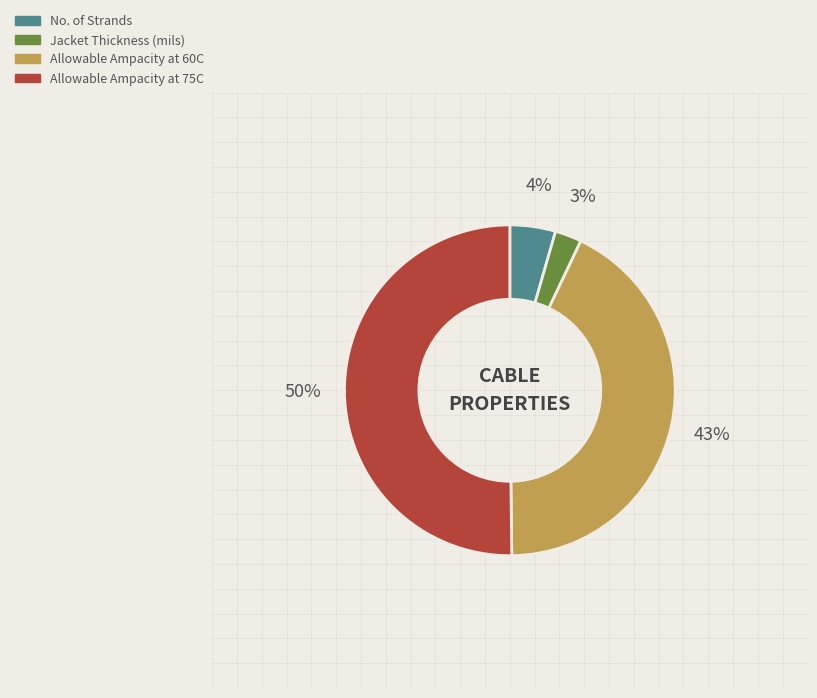

Which slice represents more than half of the pie?

Allowable Ampacity at 75C